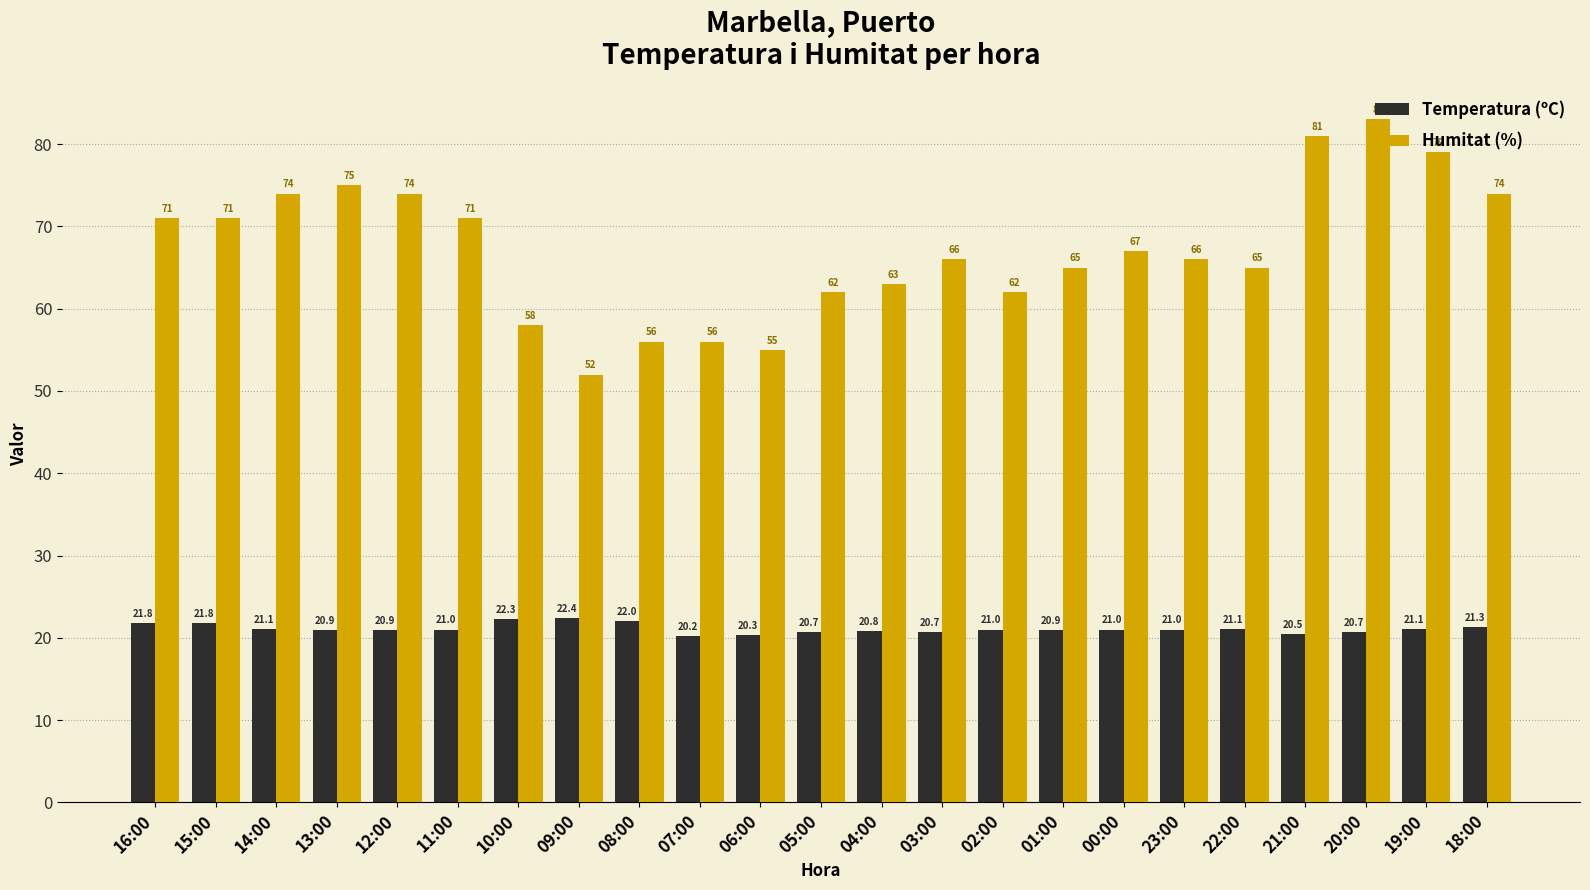

True or false: Temperatura (ºC) has a value of 21.0 at 00:00.

True